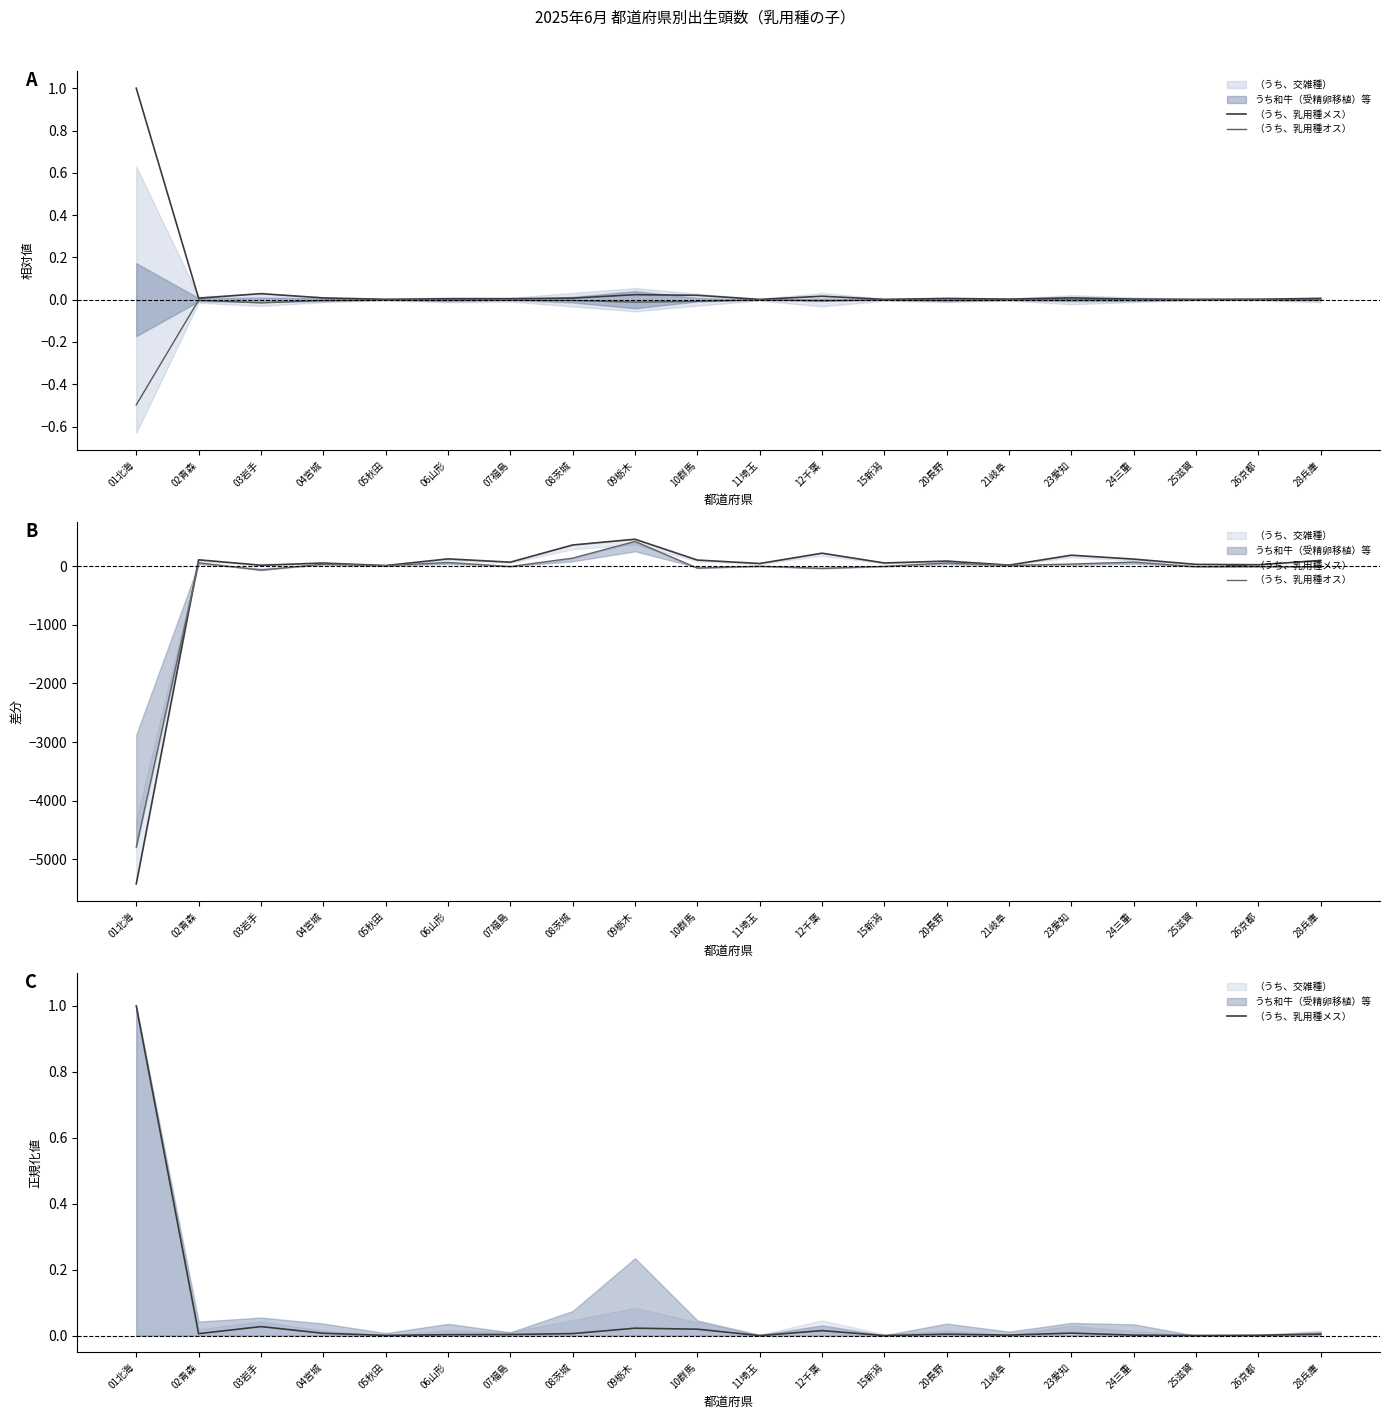

At which category does （うち、乳用種オス） reach its first local peak?

02青森